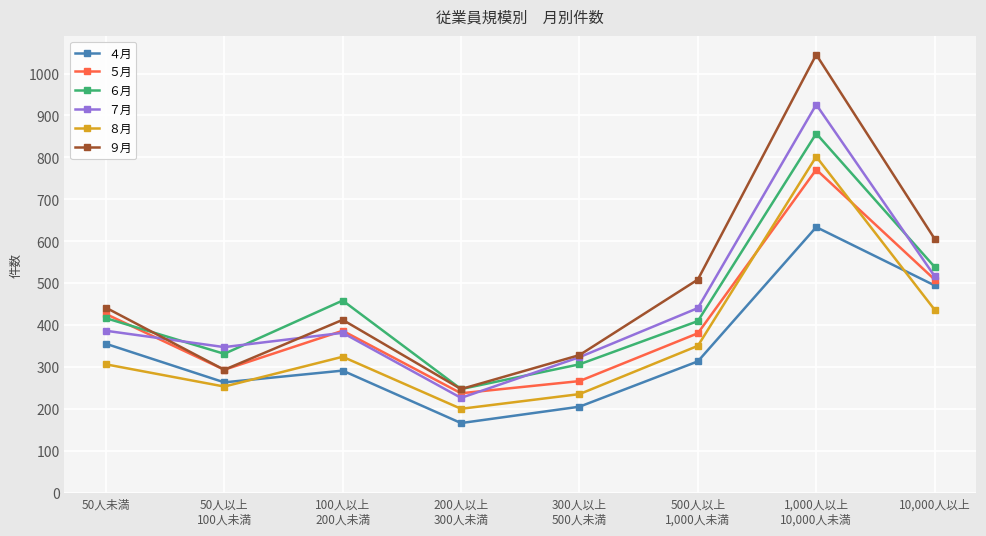

What is the sum of all ４月 values?

2728